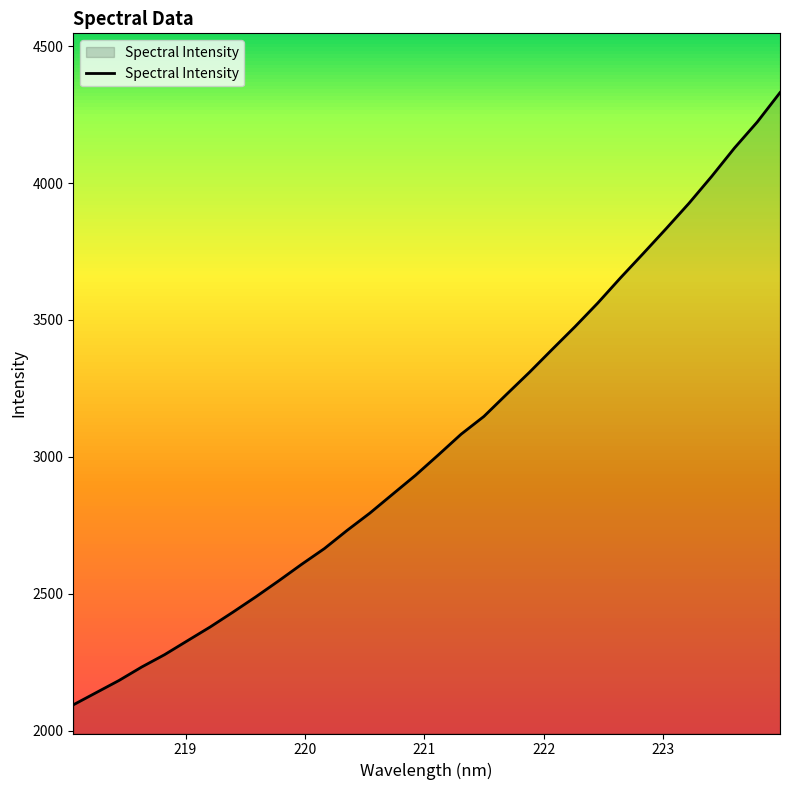

What is the greatest value displayed?

4330.7